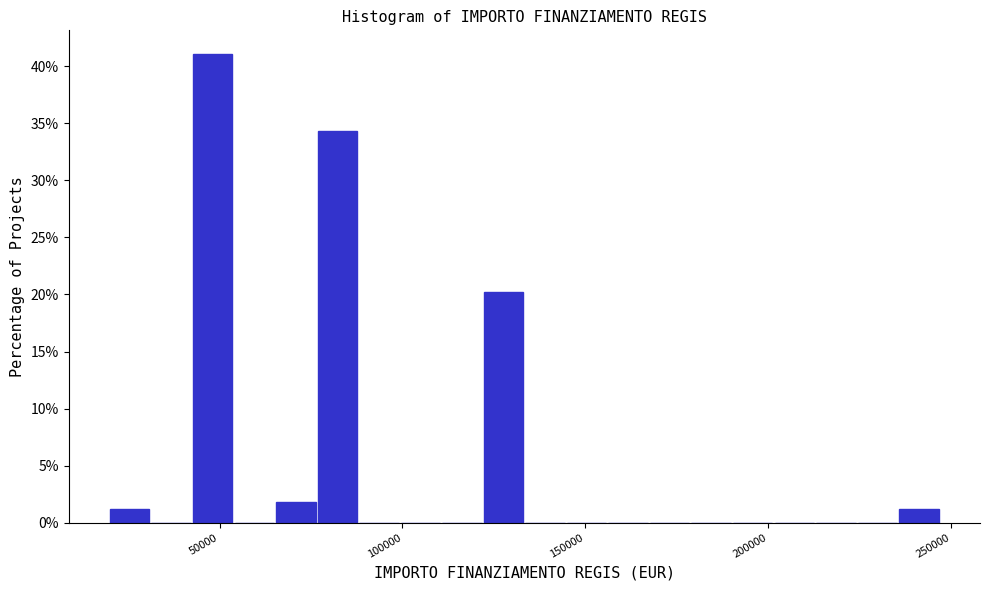

Around what value on the x-axis is the tallest bar? Give the approximate position of its centre, as read against the axis.

50000